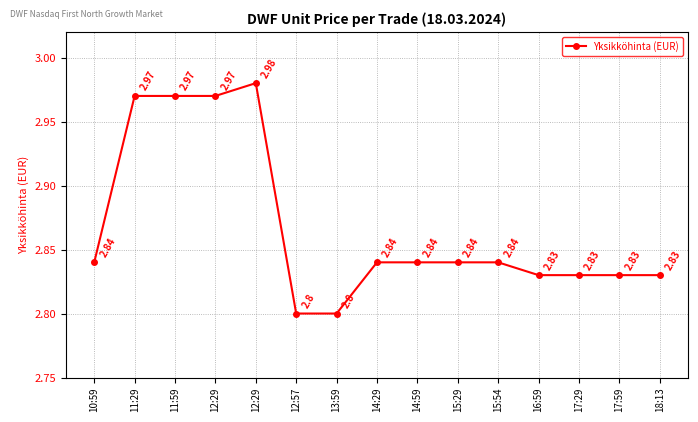

Rank the categories by value from lowest to highest.

12:57, 13:59, 16:59, 17:29, 17:59, 18:13, 10:59, 14:29, 14:59, 15:29, 15:54, 11:29, 11:59, 12:29, 12:29